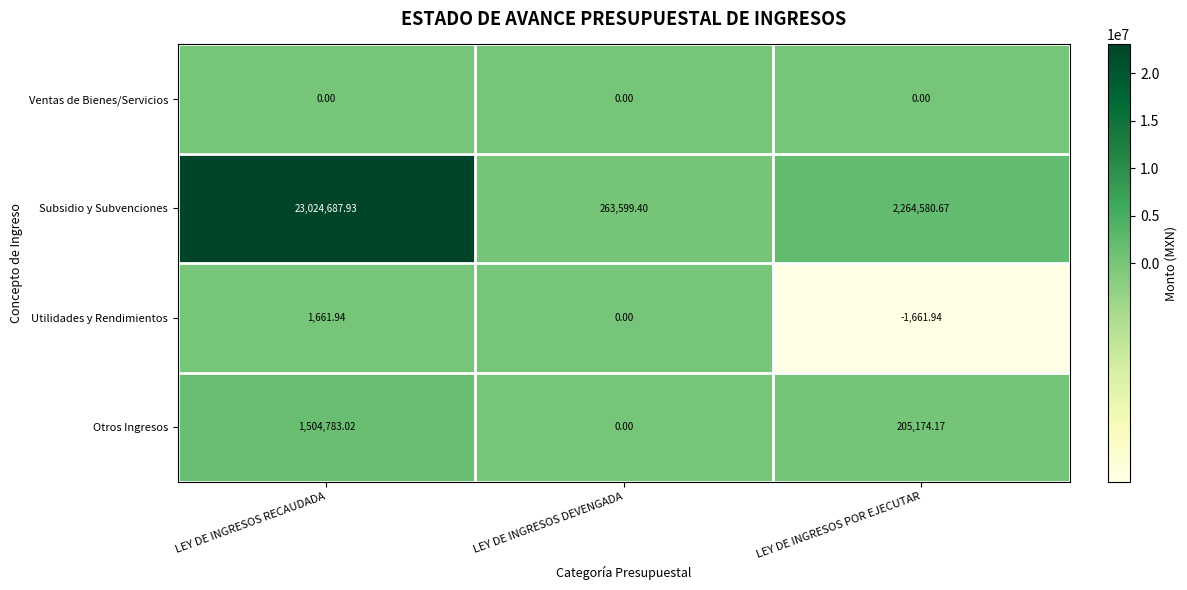

Which category has the lowest value across all series?

LEY DE INGRESOS POR EJECUTAR